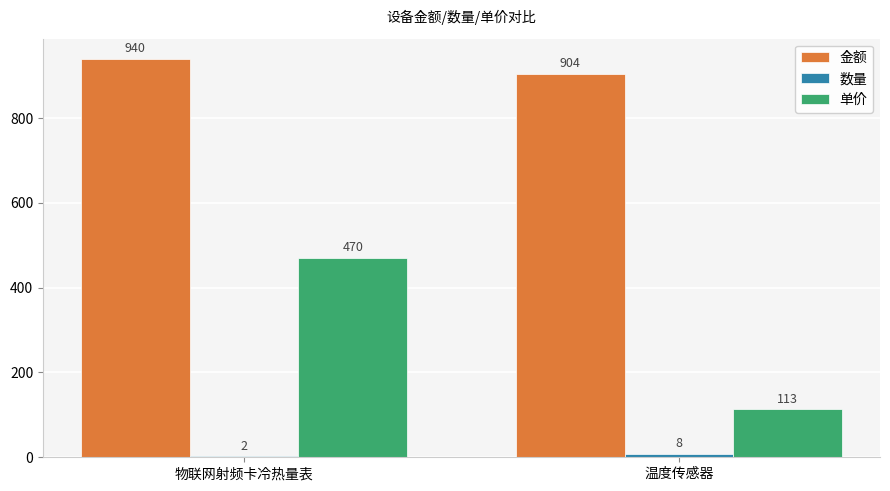

The 金额 series shows 904 at 温度传感器. True or false?

True